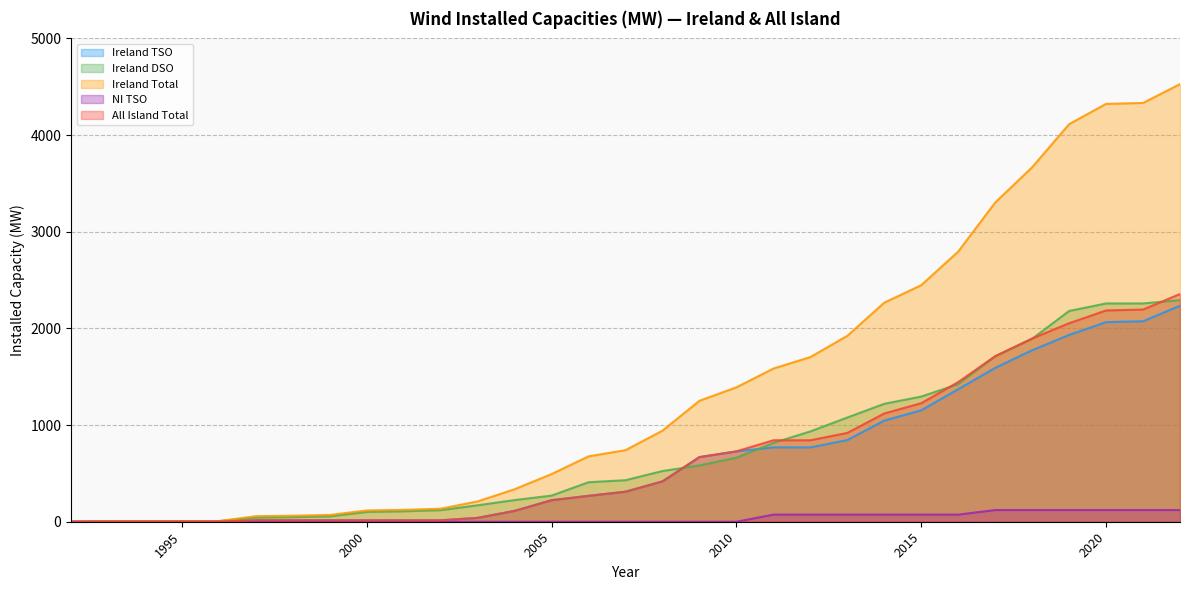

Which series has the largest total across all categories?

Ireland Total